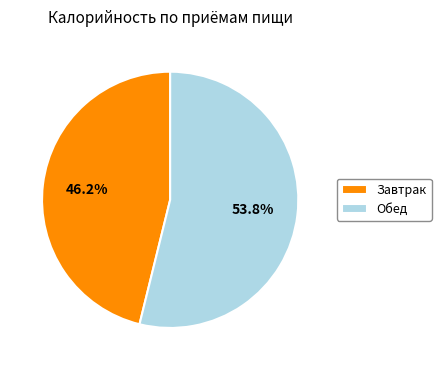

Count the number of slices in the pie.

2